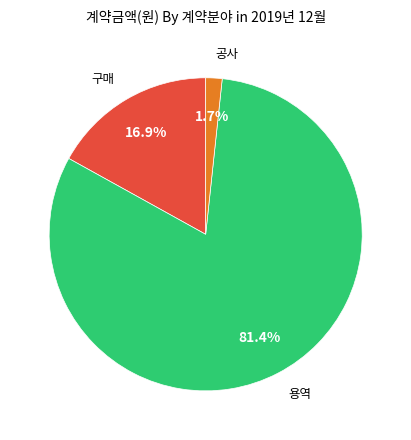

To the nearest percent, what is the average slice percentage?

33%